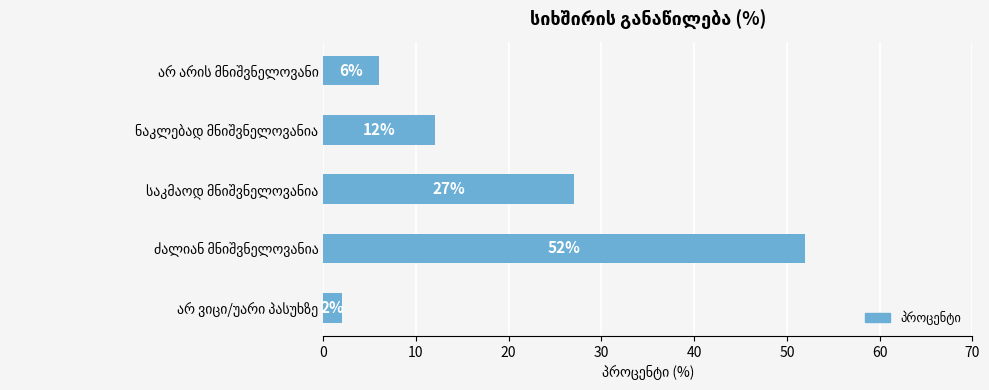

What is the maximum value shown in the chart?

52